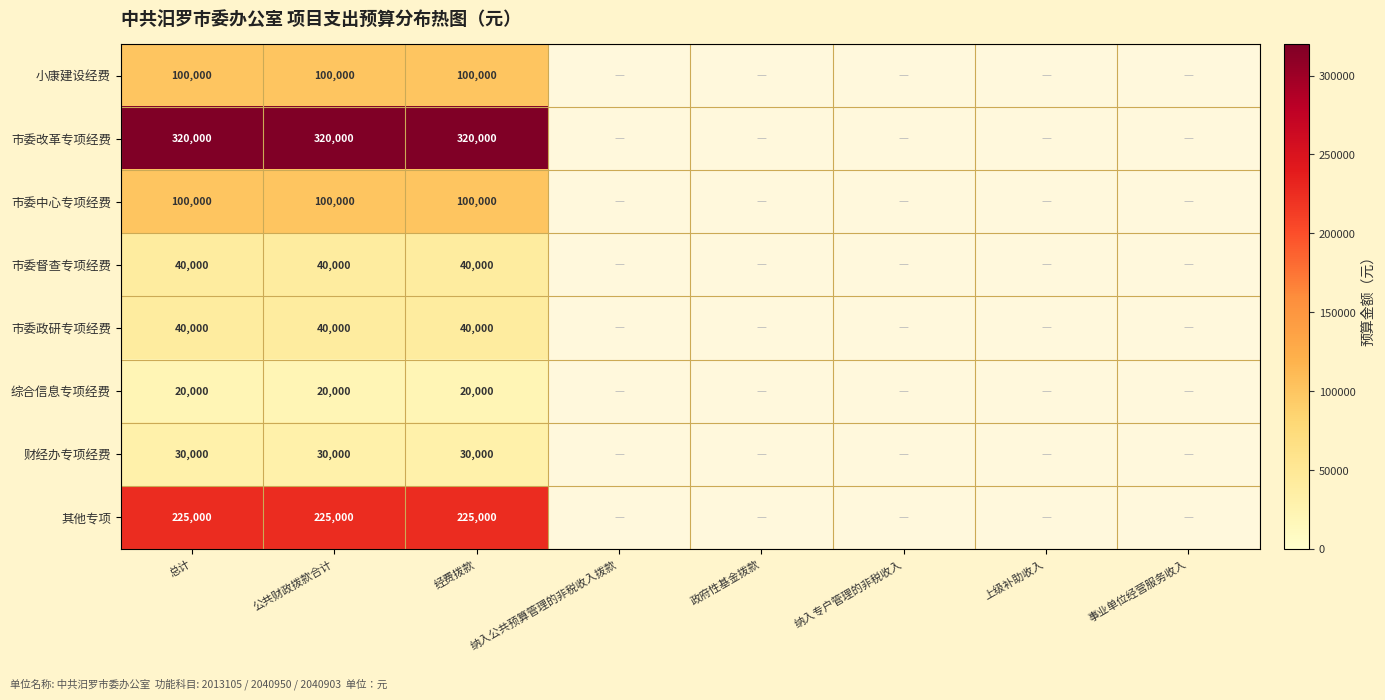

What is the spread (max minus min) of values at 总计?

300000